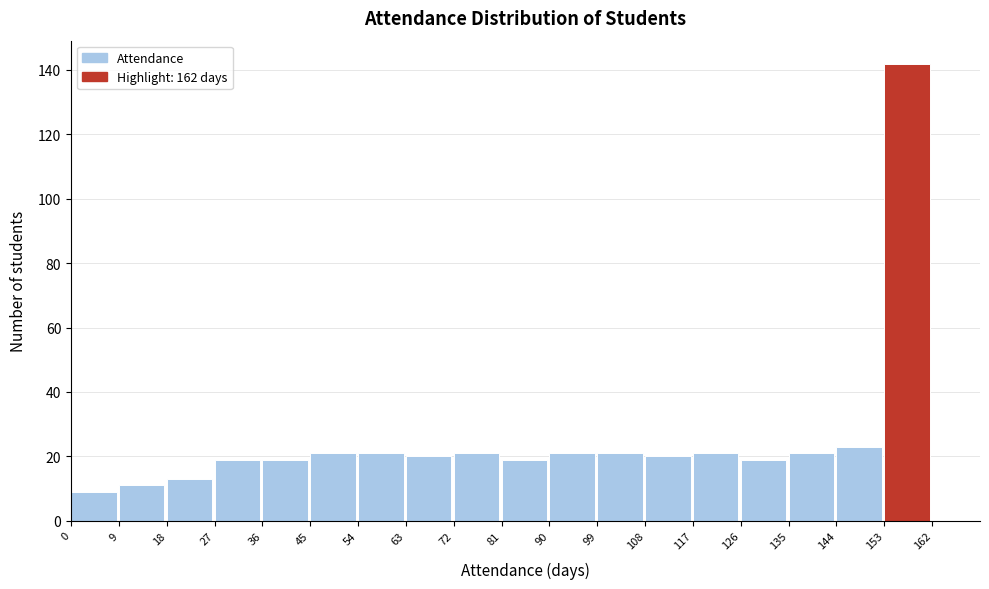

Over which range of the x-axis is the bar tallest?

153 to 162